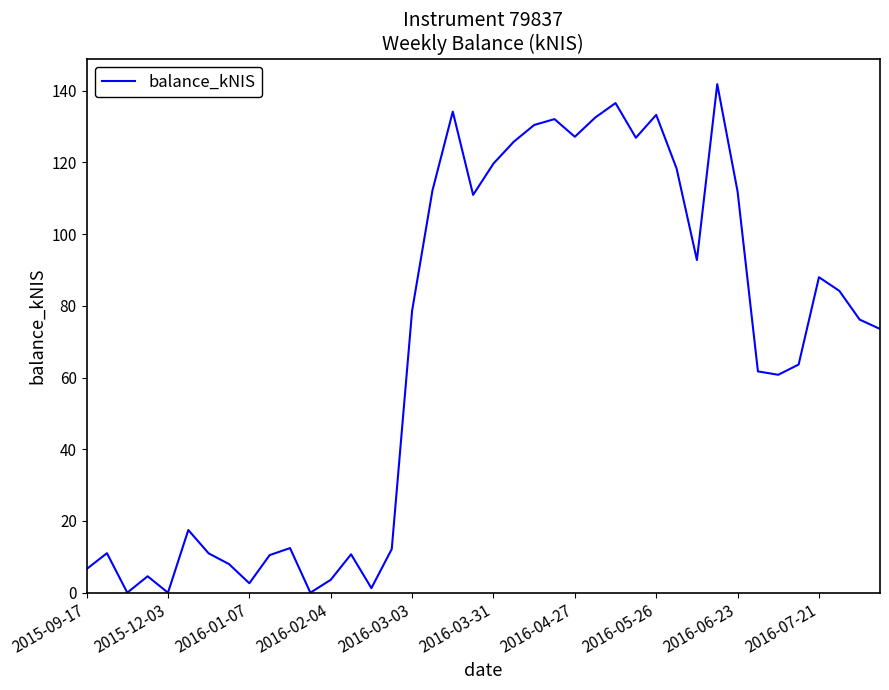

How many values are below 76?

20